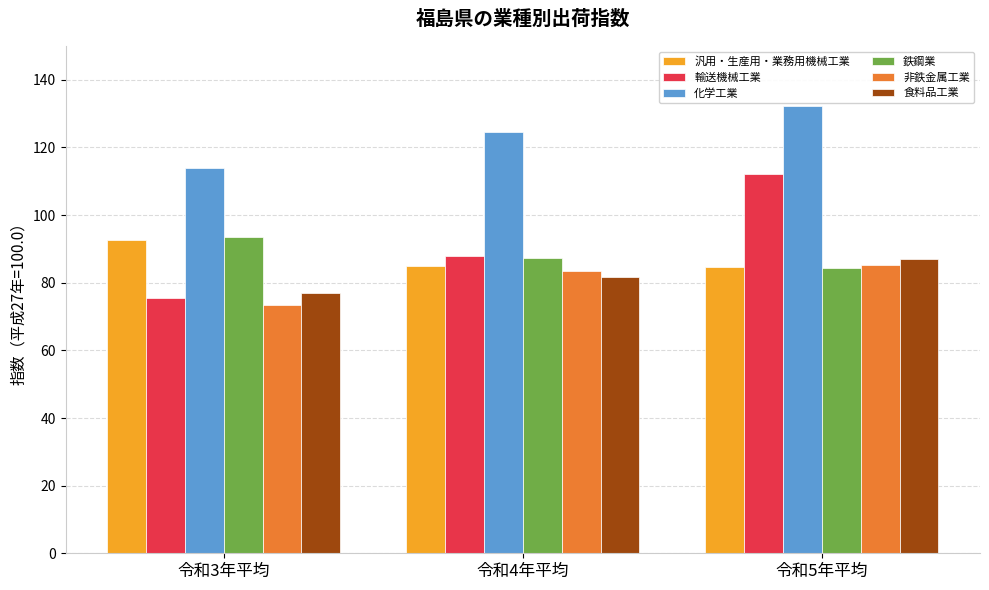

What is the minimum value for 汎用・生産用・業務用機械工業?

84.8